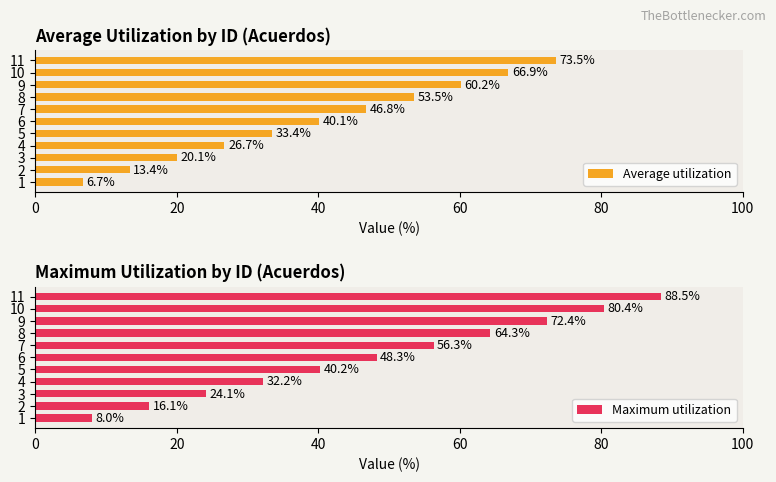

Is it true that Average utilization equals 55.2 at 5?

False